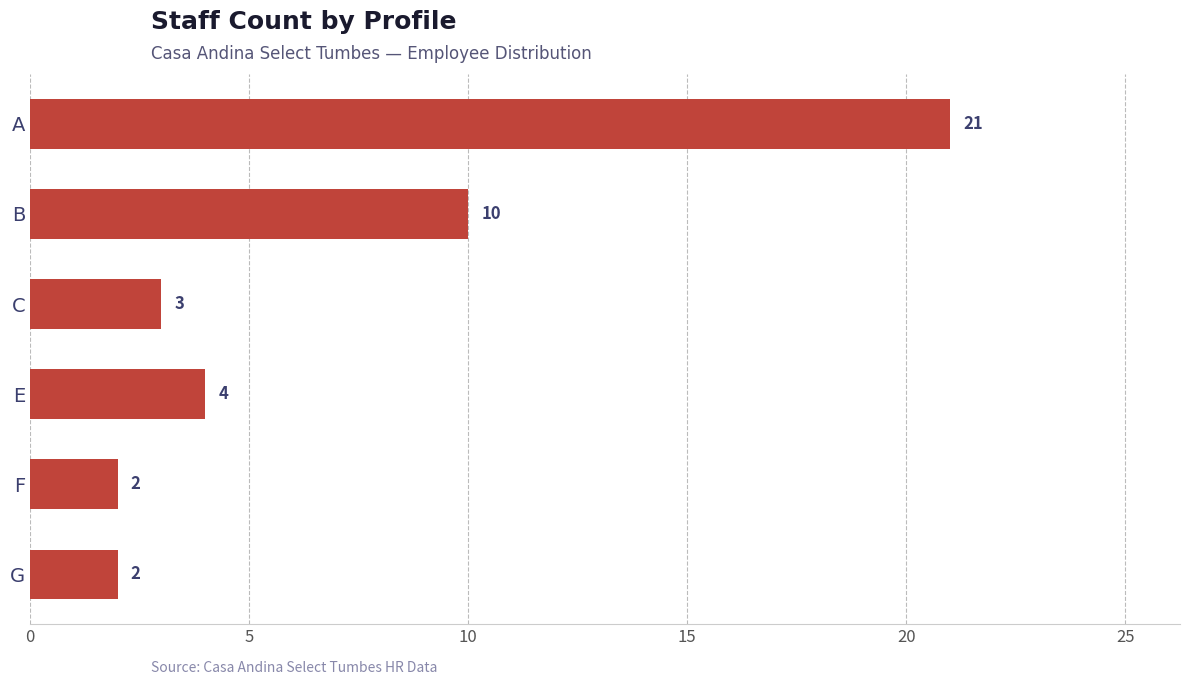

How many bars are there in total?

6